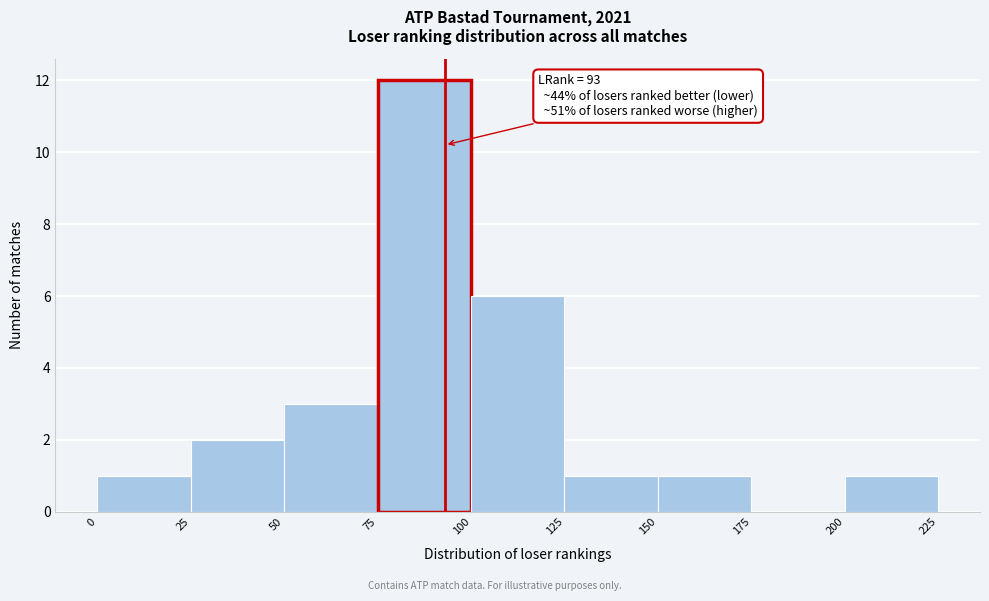

Over which range of the x-axis is the bar tallest?

75 to 100